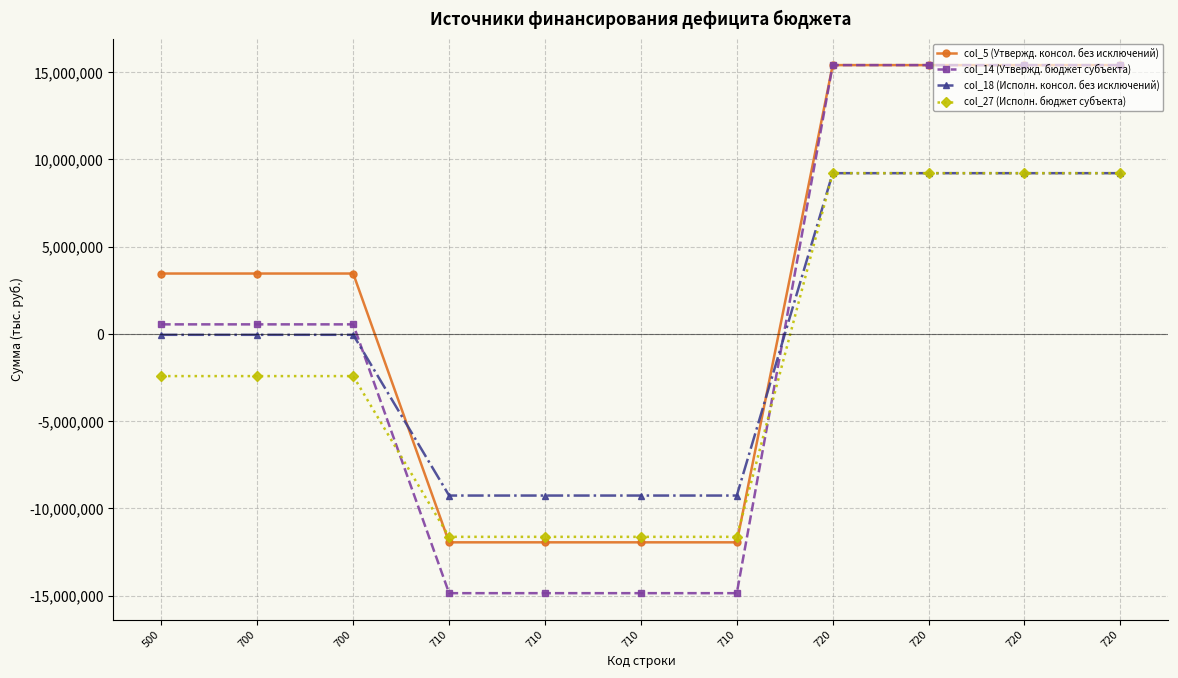

What are all the series names shown in the legend?

col_5 (Утвержд. консол. без исключений), col_14 (Утвержд. бюджет субъекта), col_18 (Исполн. консол. без исключений), col_27 (Исполн. бюджет субъекта)